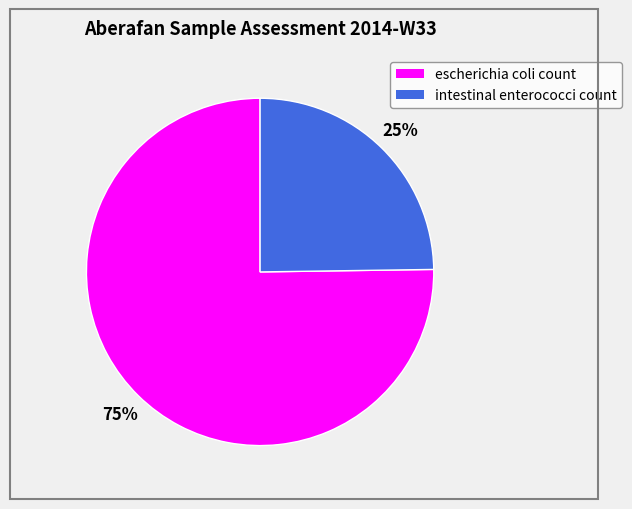

What percentage is the intestinal enterococci count slice, to the nearest percent?

25%